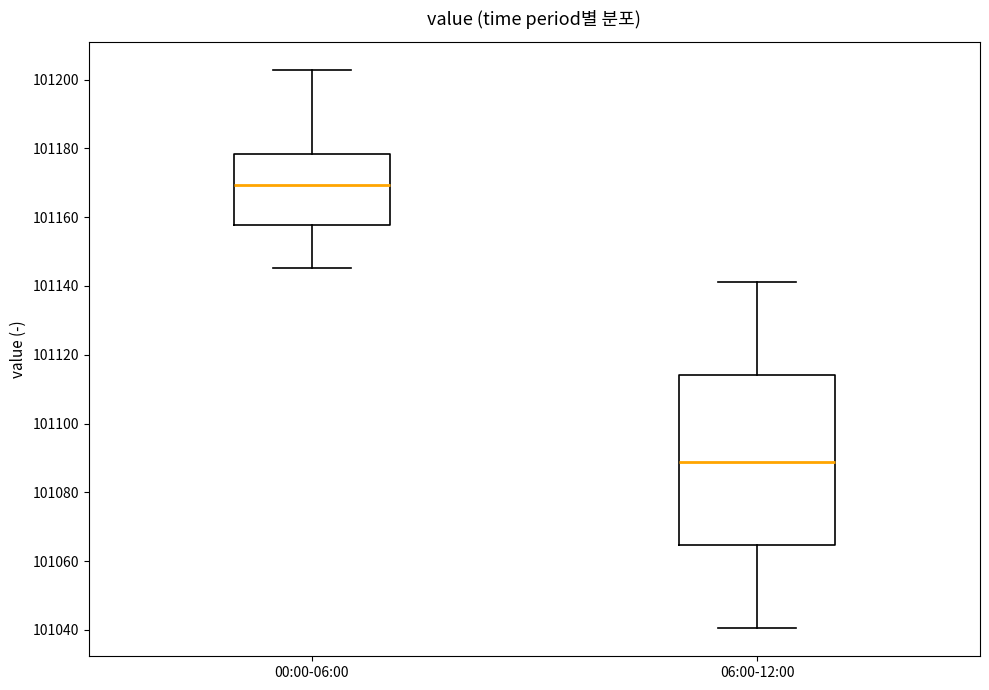

Where is the upper edge of the box for 06:00-12:00 on the y-axis? The values are not printed on the chart, so give them approximately, as read against the axis.

101114